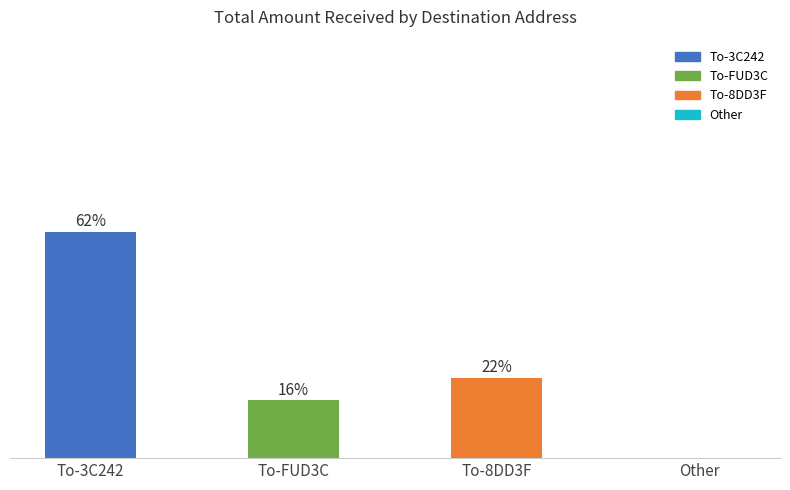

Are the bars horizontal?

No